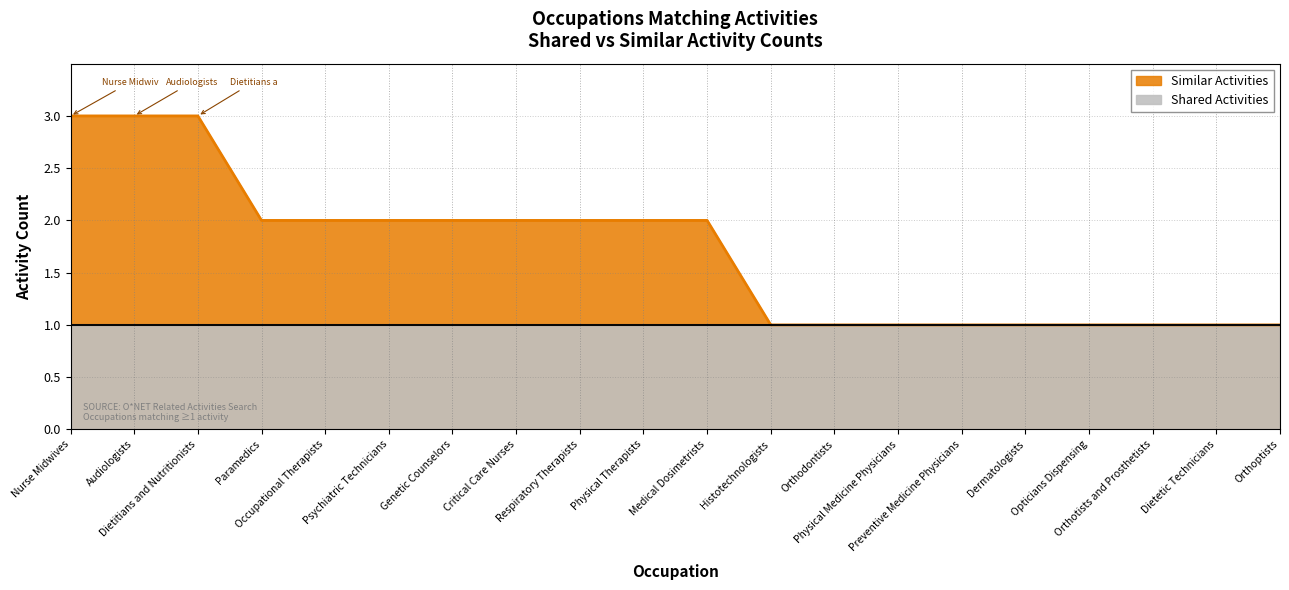

At which category does the chart reach its minimum across all series?

Histotechnologists